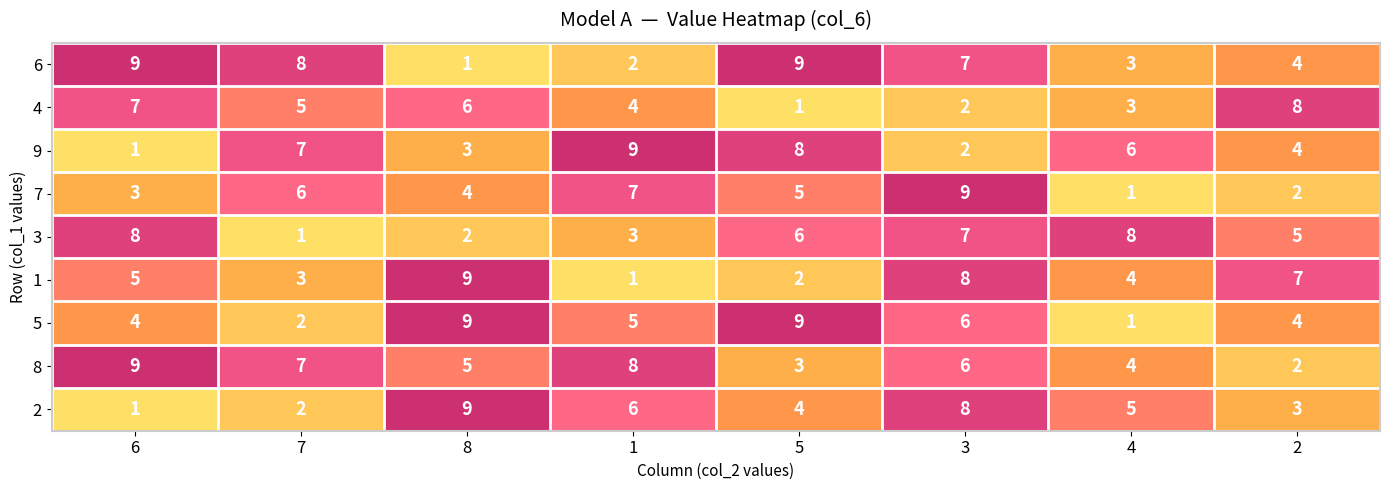

Which series has the largest total across all categories?

8